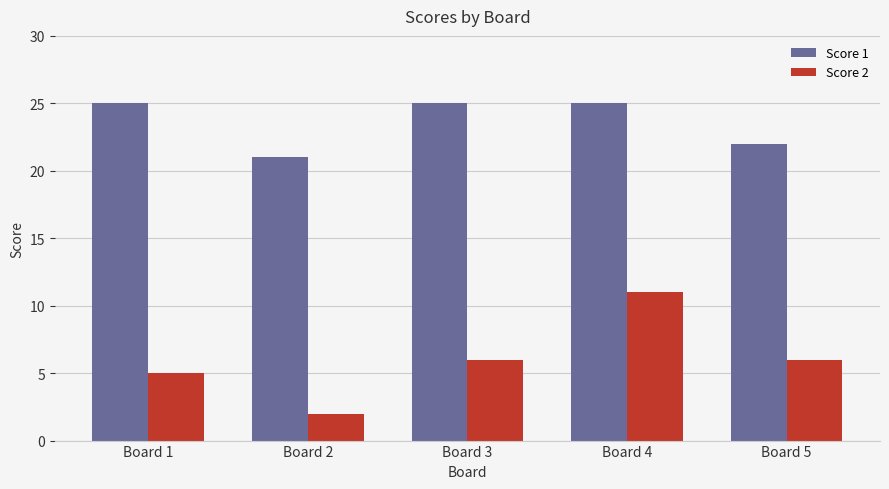

Which category has the lowest value across all series?

Board 2